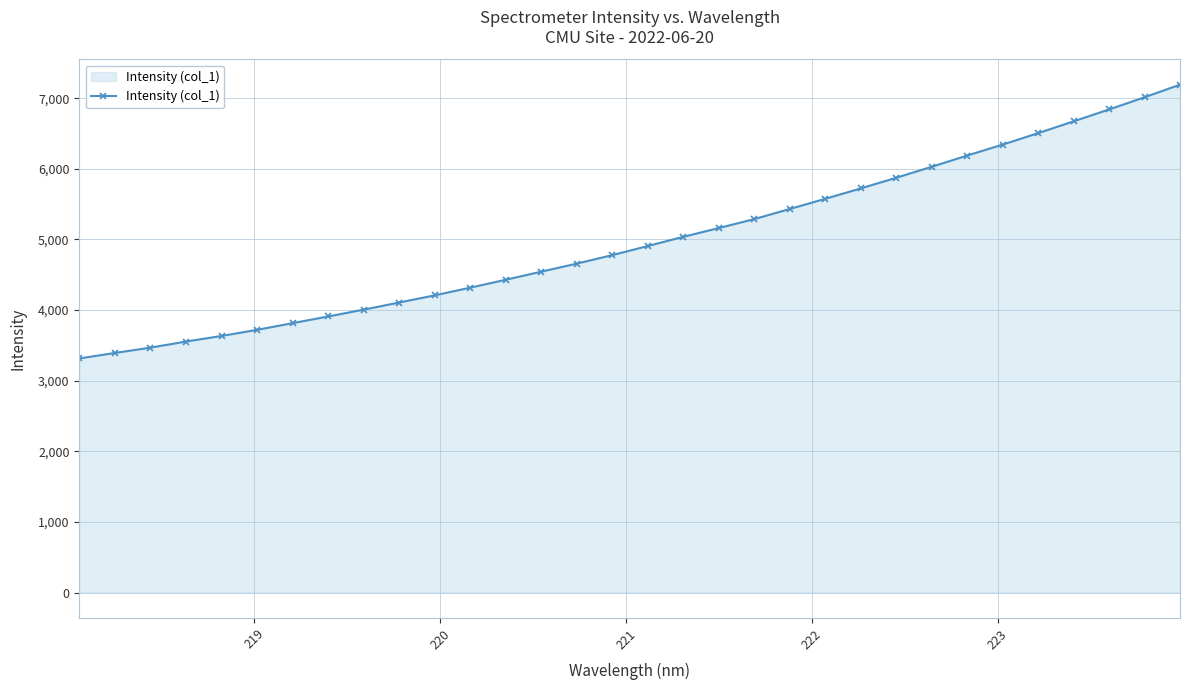

What is the difference between the maximum and minimum values?

3877.6